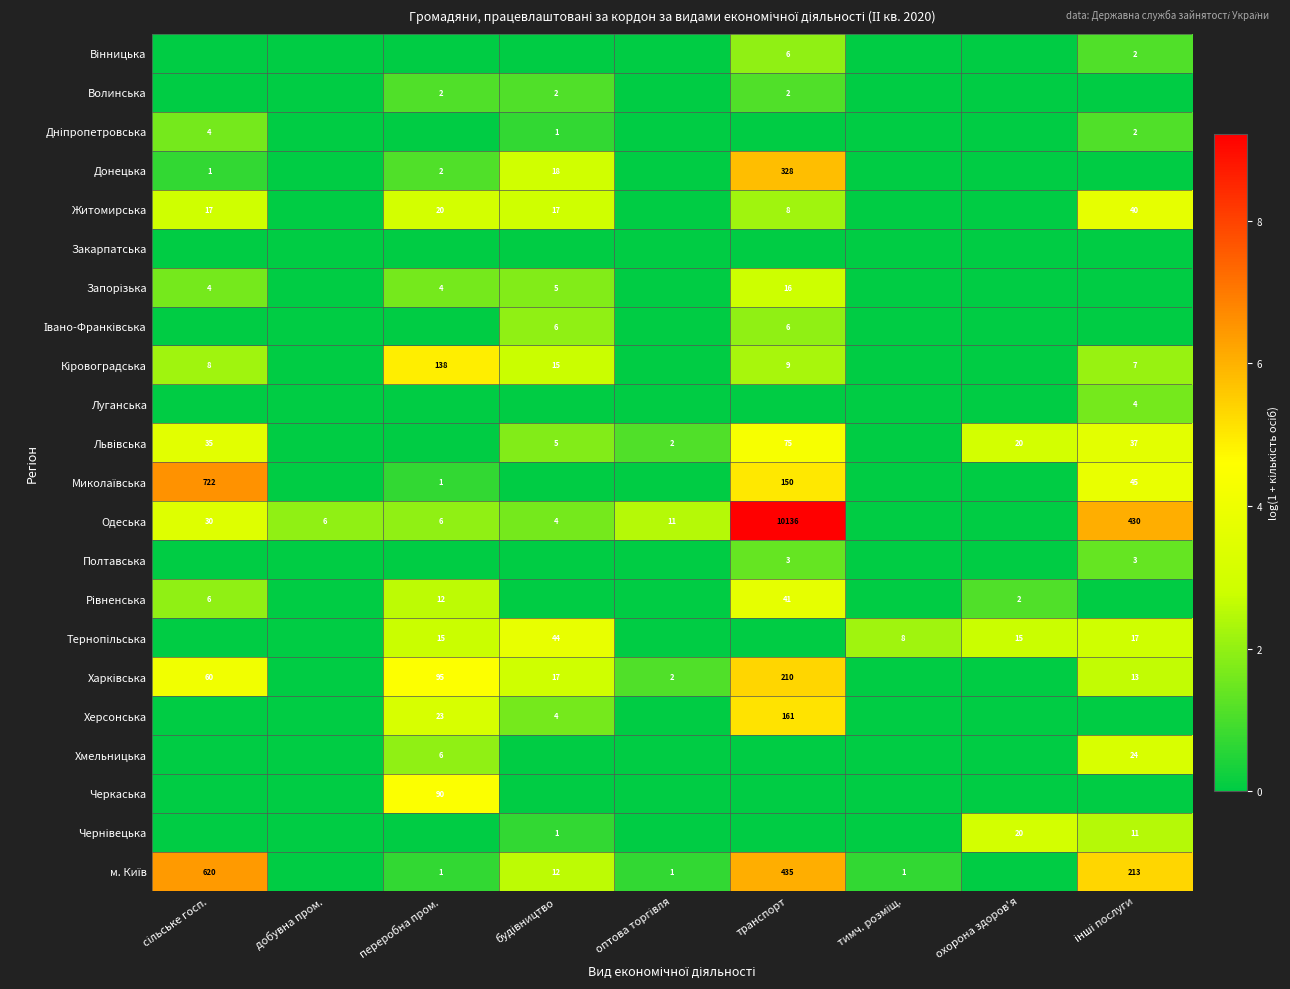

The value of Одеська at переробна пром. is 10. True or false?

False